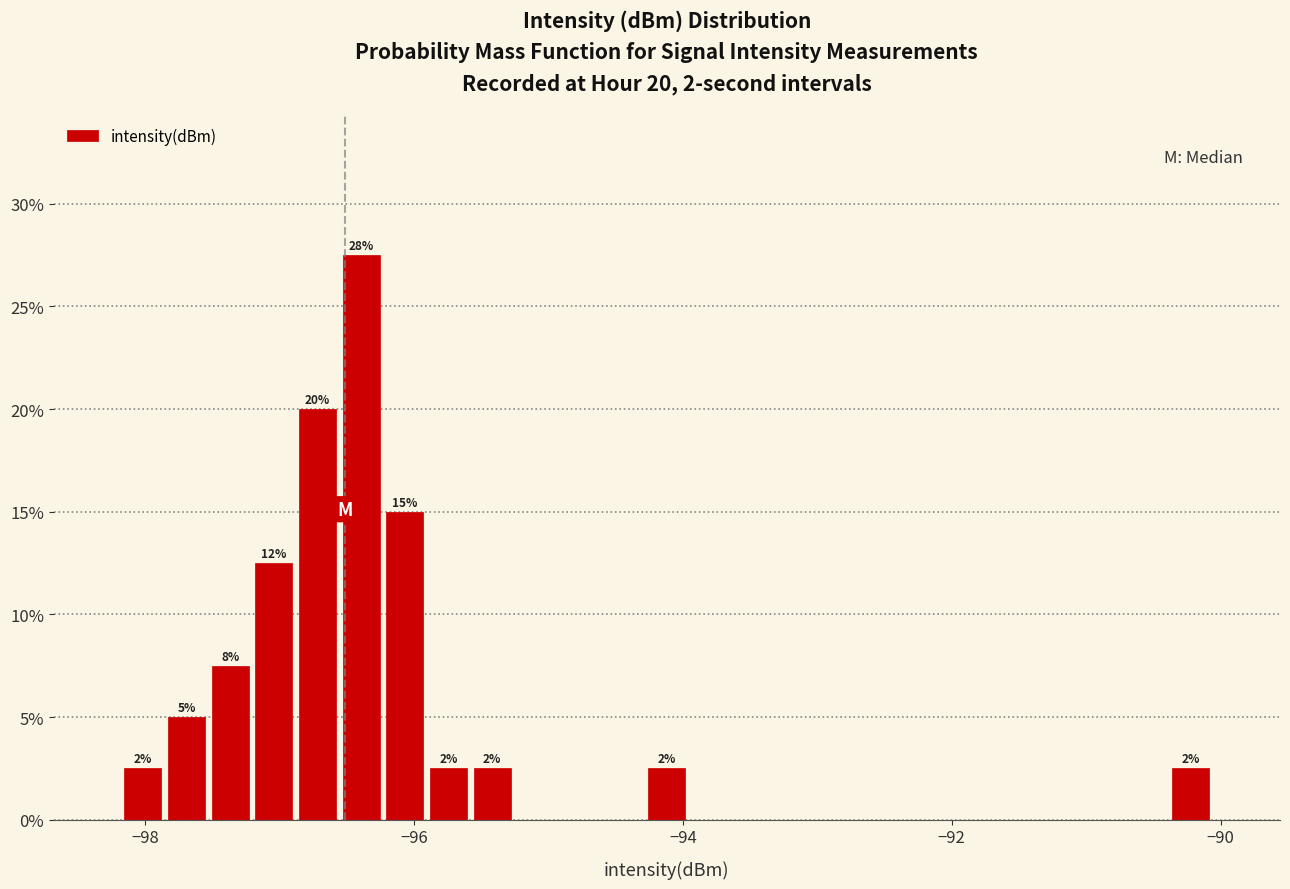

Read against the x-axis, roughly where is the centre of the tallest bar?

-96.4